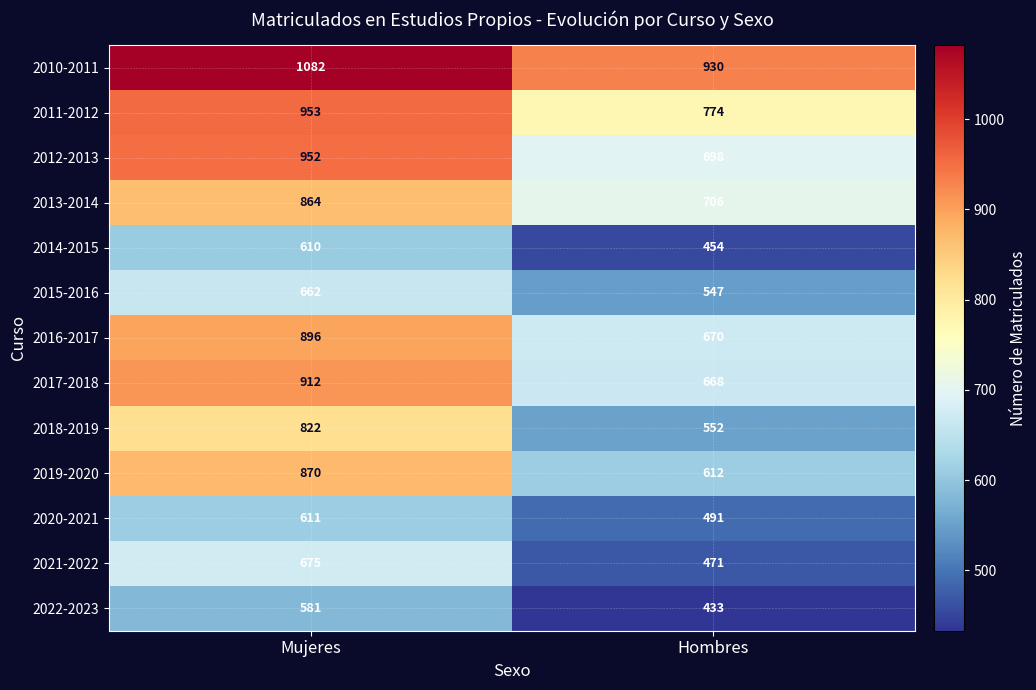

The 2019-2020 series shows 612 at Hombres. True or false?

True